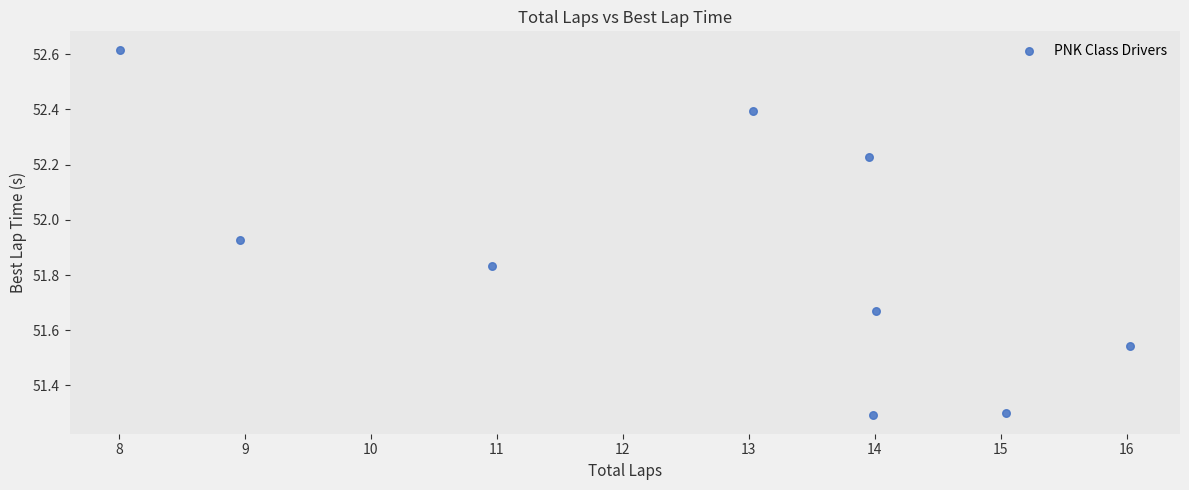

What is the range of X values (max minus min)?

8.0